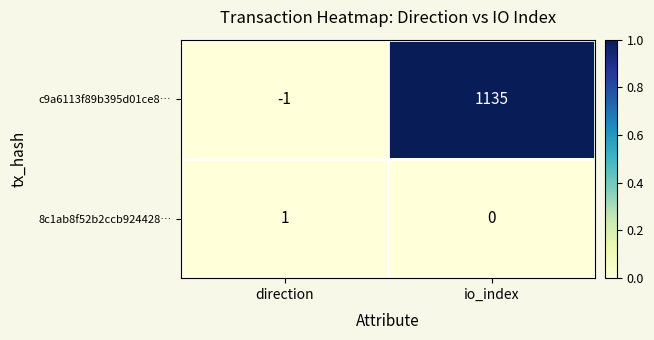

What is the difference between the highest and lowest values at io_index?

1135